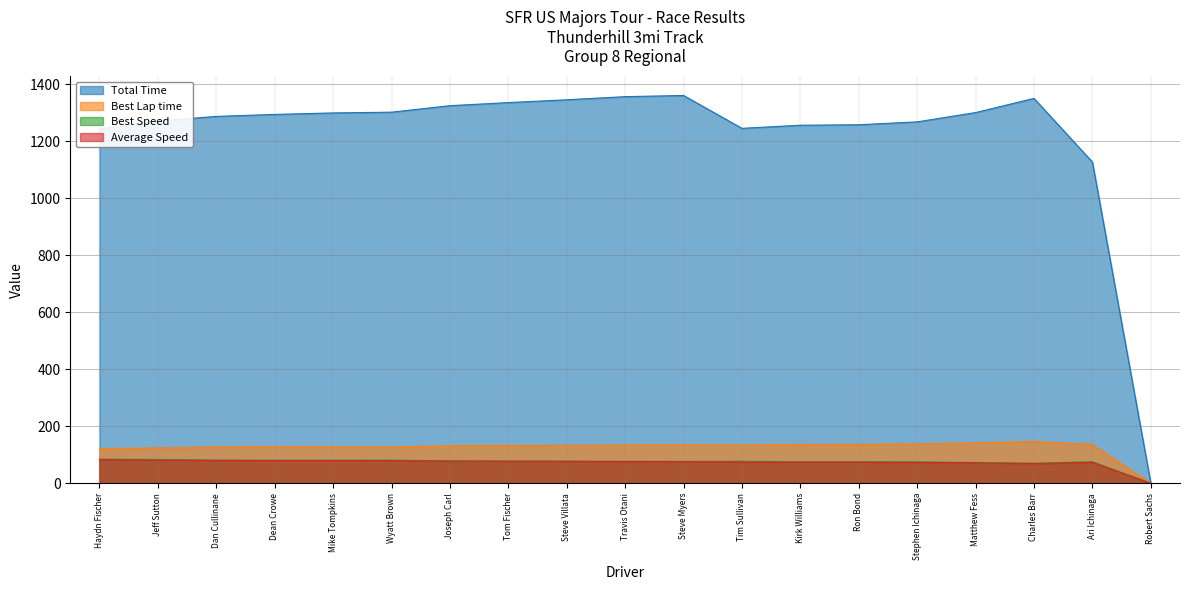

Read the Best Speed value at Steve Villata.

77.6